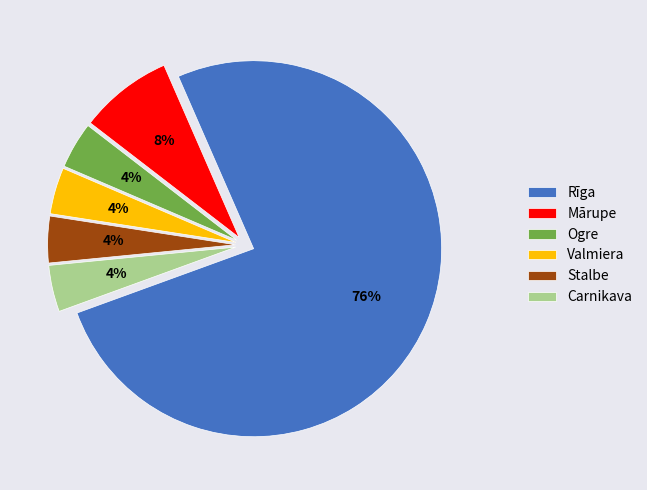

Combined, do Rīga and Stalbe account for over 50%?

Yes